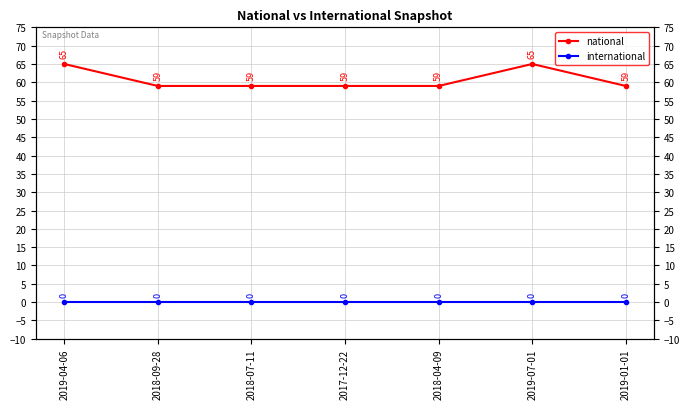

At how many categories does at least one series exceed 14?

7